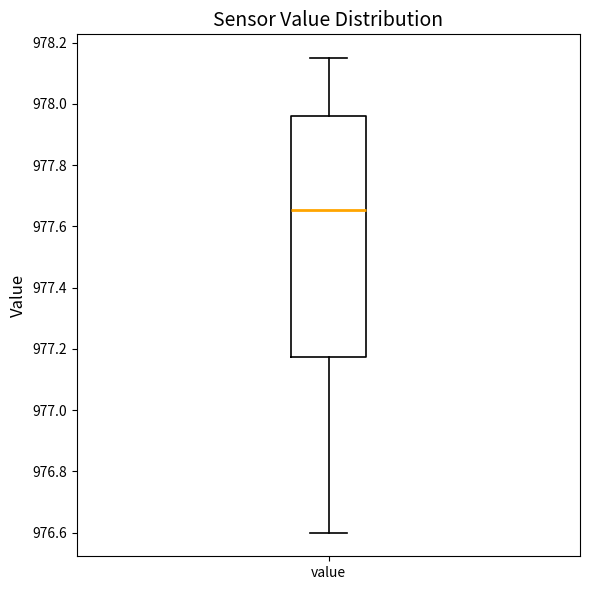

Read this box plot against the y-axis: the position of the median line, the range covered by the box, and the ends of both whiskers. The values are not printed on the chart, so give them approximately, as read against the axis.

median 977.66, box 977.18 to 977.96, whiskers 976.60 to 978.16